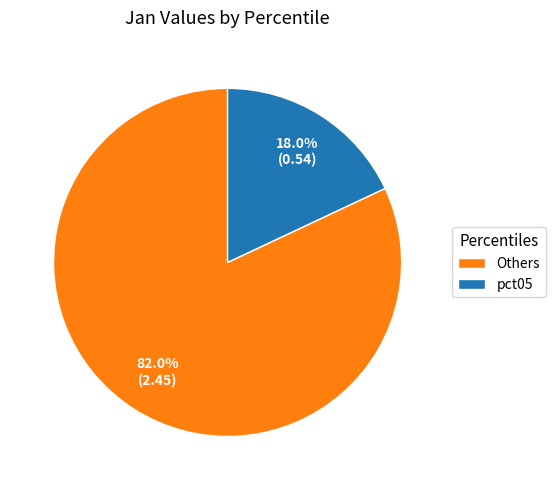

Rank the categories by value from lowest to highest.

pct05, Others